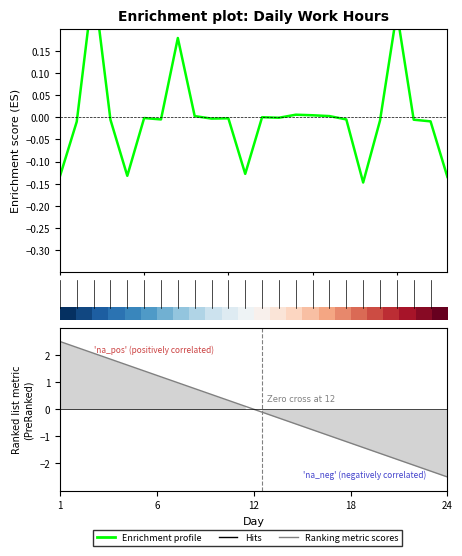

Is this an area chart (filled region under the line)?

No